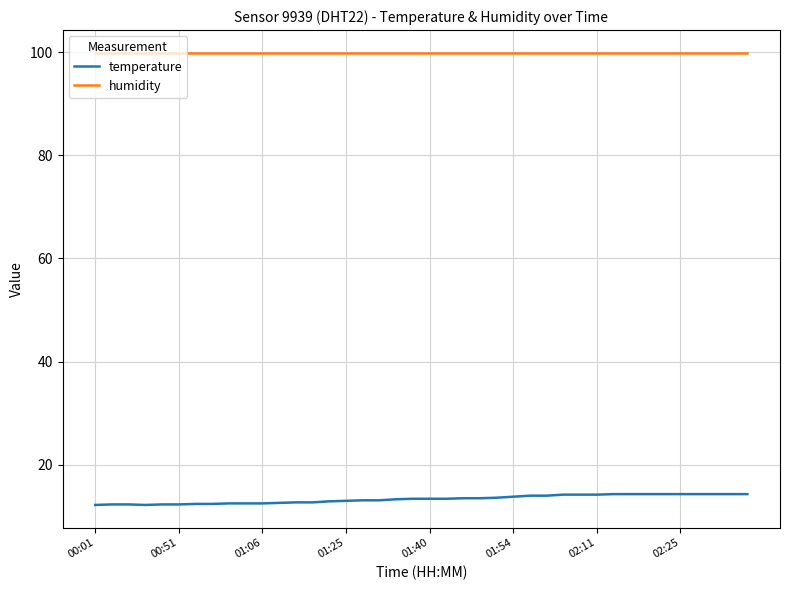

Rank the series by their average value, from lowest to highest.

temperature, humidity